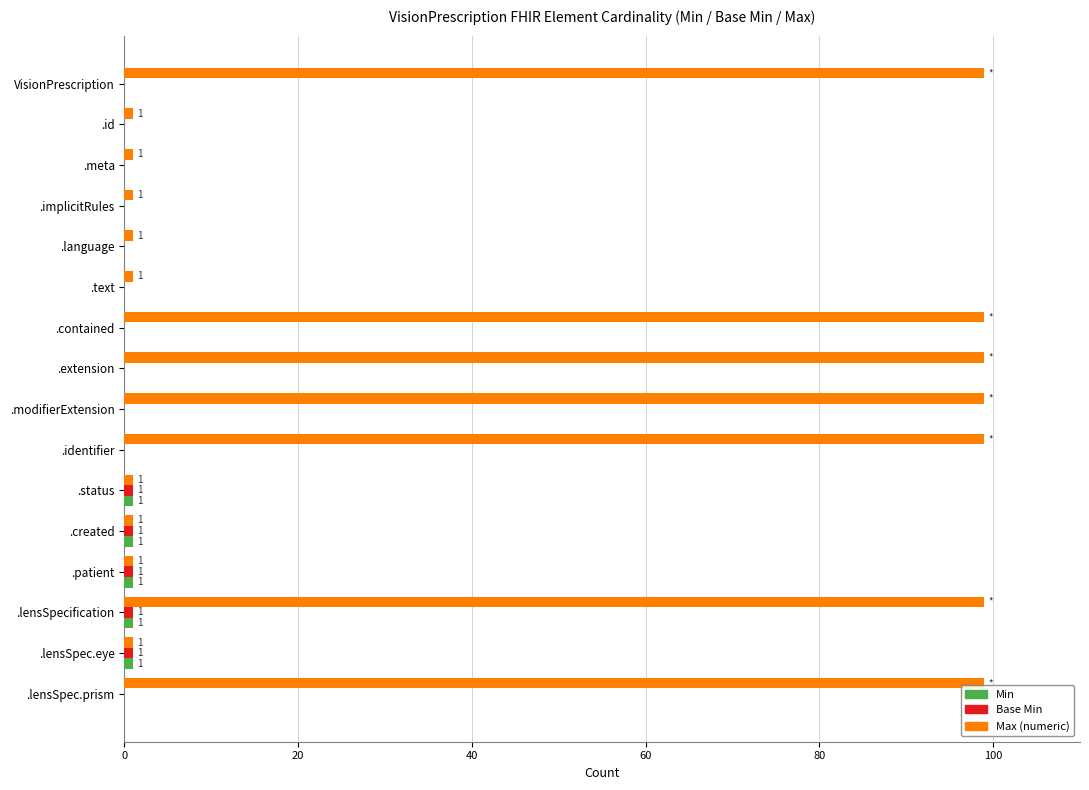

What is the total value across all series at VisionPrescription?

99